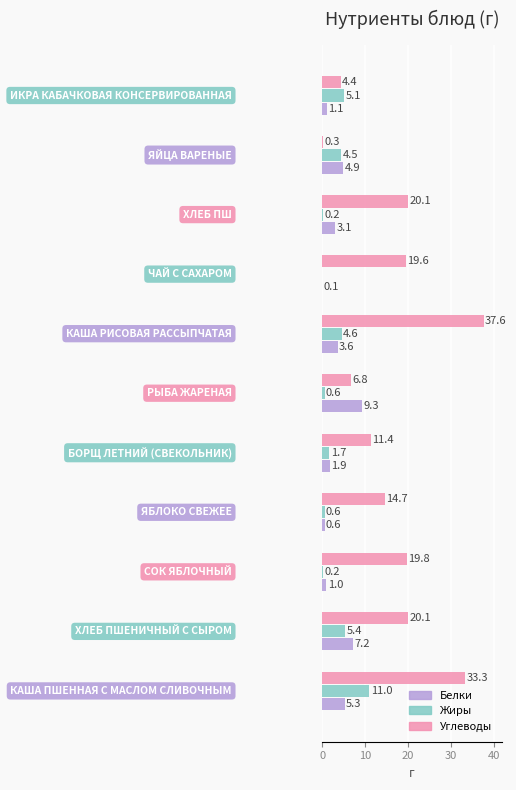

What is the sum of all Белки values?

38.1